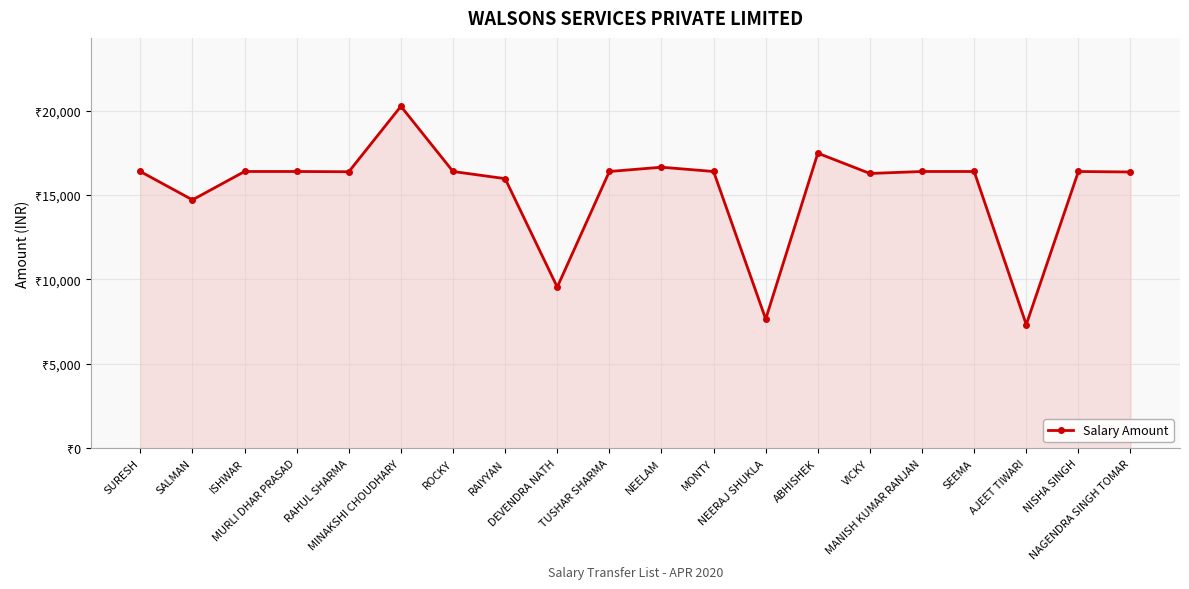

At which label is the value closest to 13795?

SALMAN